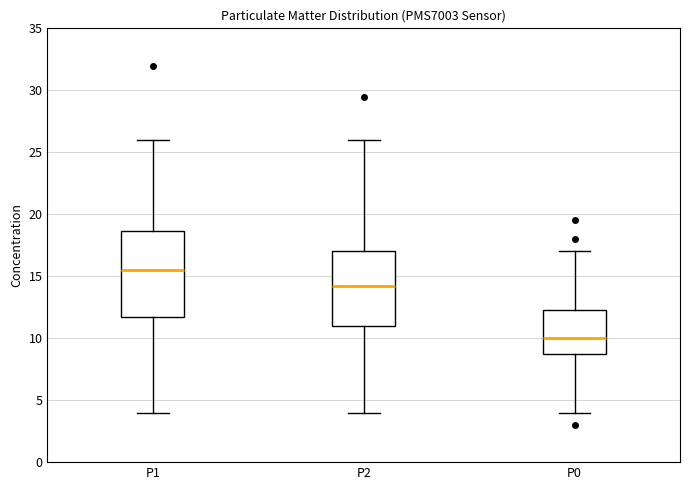

Which box has the highest median line?

P1